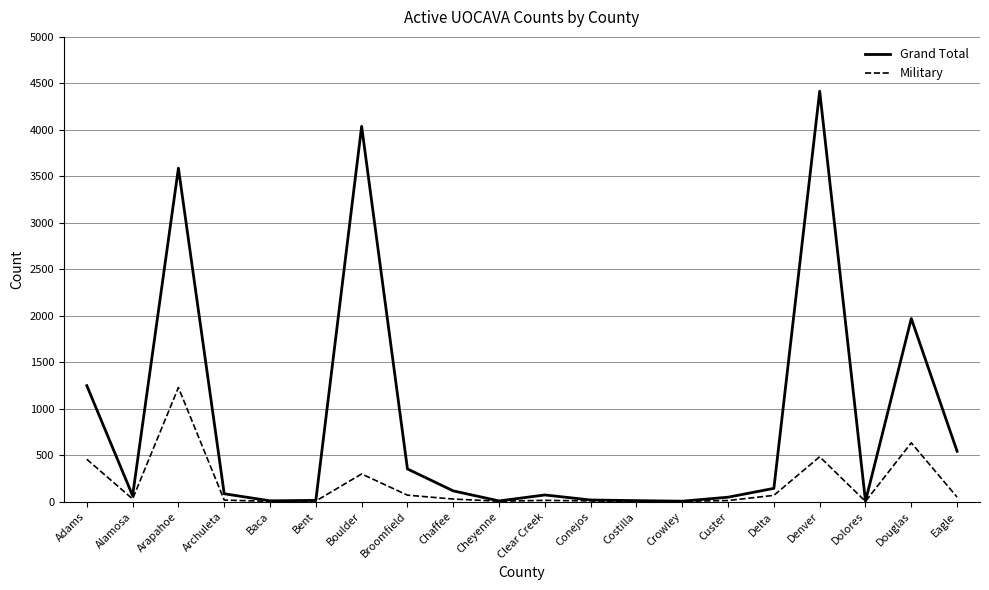

The Grand Total series shows 109 at Eagle. True or false?

False